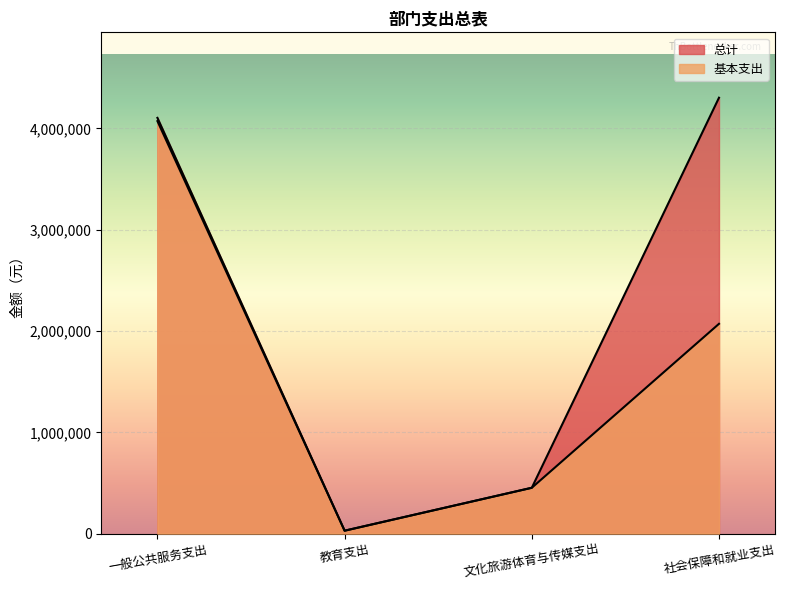

Which series has the largest total across all categories?

总计